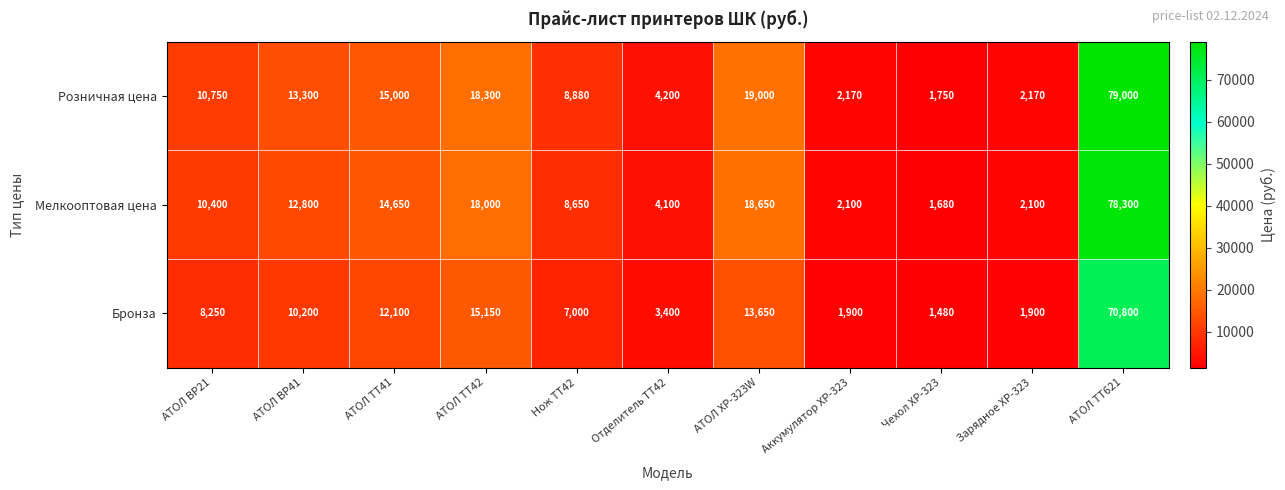

What is the maximum value shown in the chart?

79000